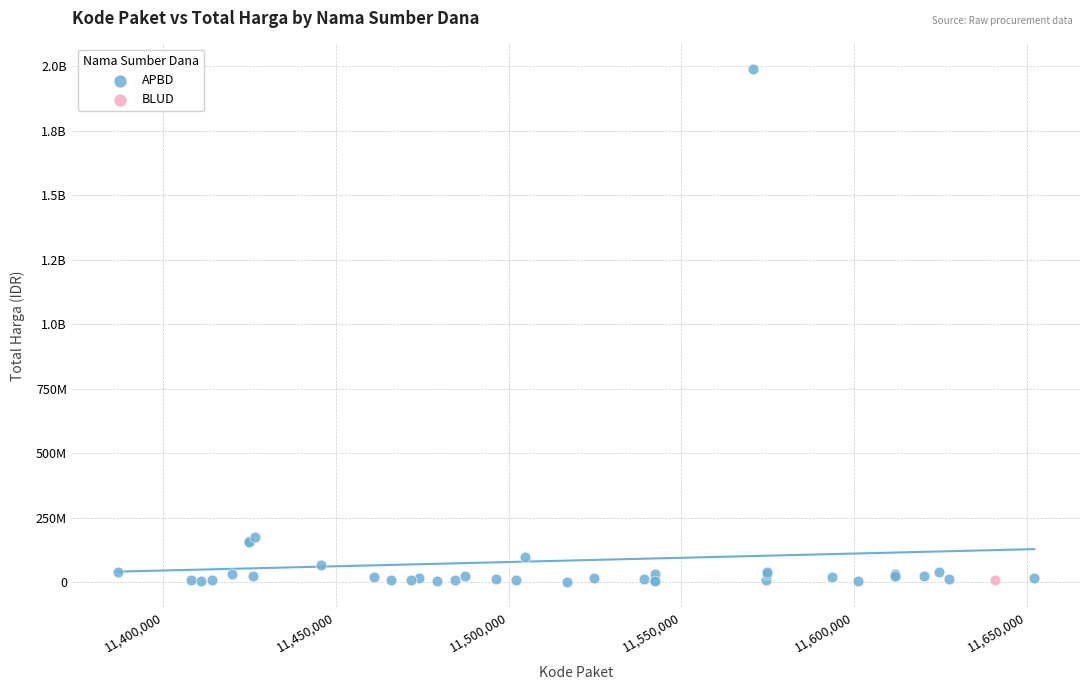

What are all the series names shown in the legend?

APBD, BLUD